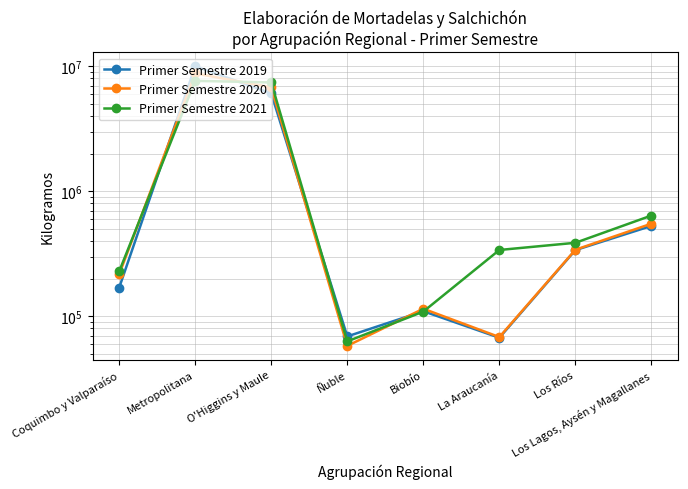

Reading left to right, what are all the values shown in this chart?

Primer Semestre 2019: 168882	9993688	6070431	68902	109573	67229	337893	527752
Primer Semestre 2020: 216245	8767121	6773945	57868	114706	68086	340272	550103
Primer Semestre 2021: 227865	7642703	7420041	62870	108829	338692	386695	638871